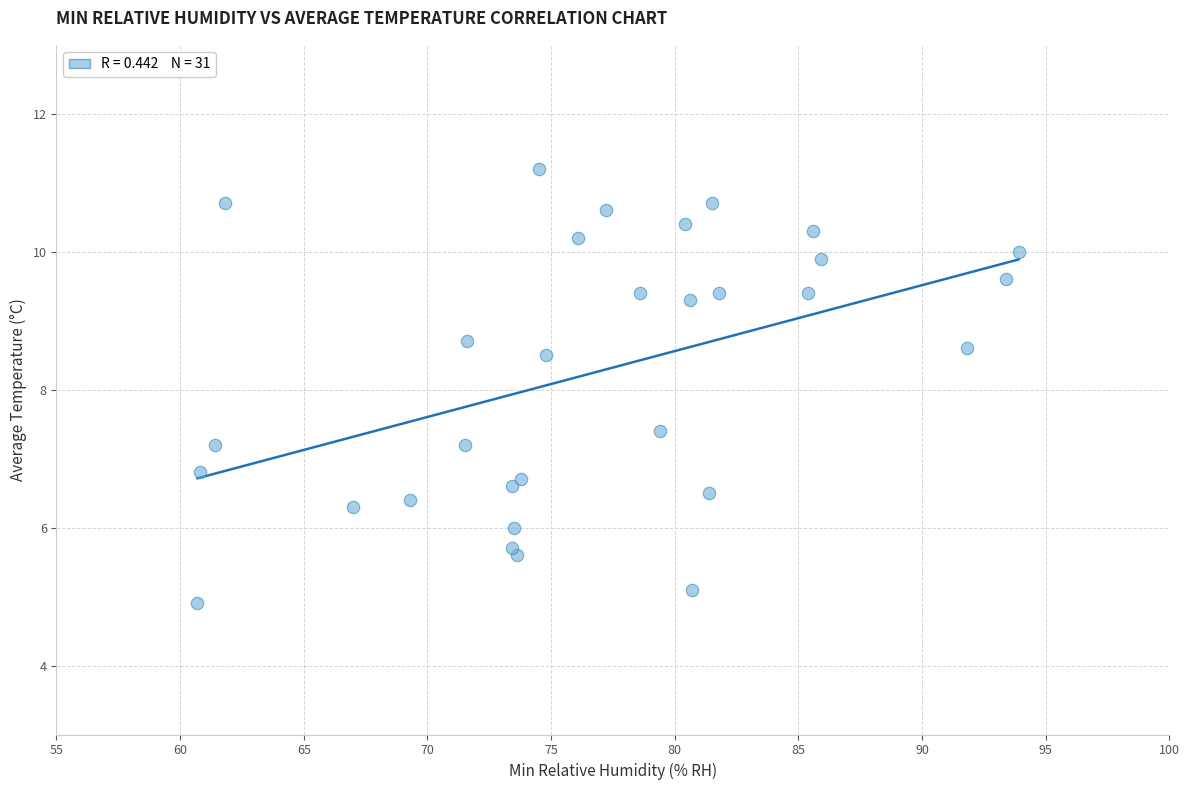

What is the range of X values (max minus min)?

33.2